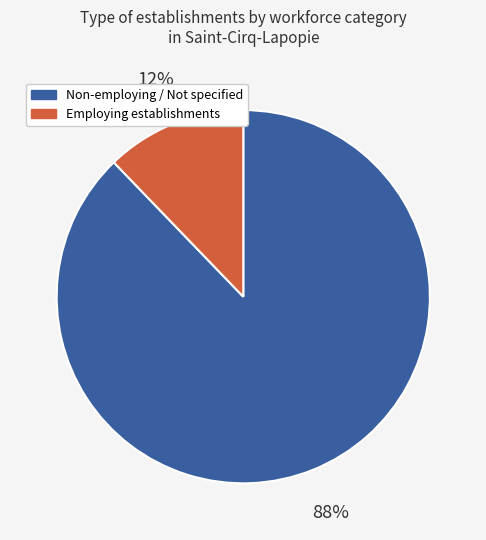

To the nearest percent, what is the average slice percentage?

50%